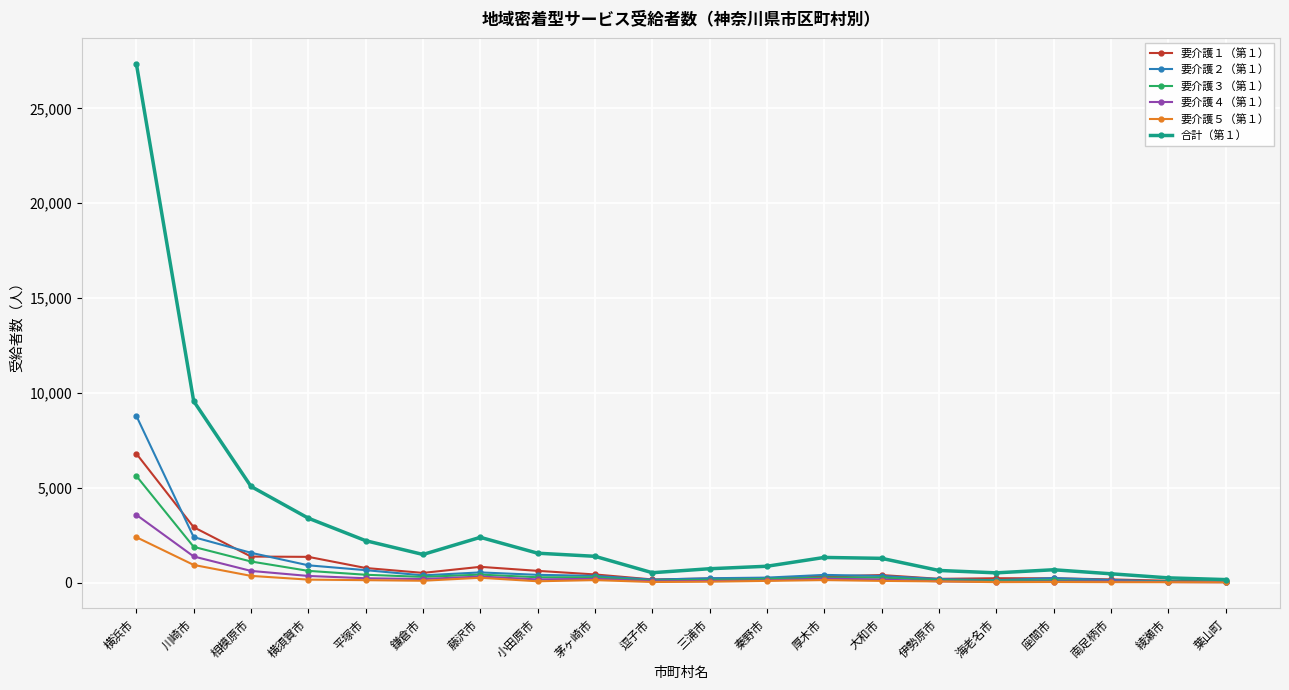

At which label is 要介護２（第１） closest to 4409?

川崎市